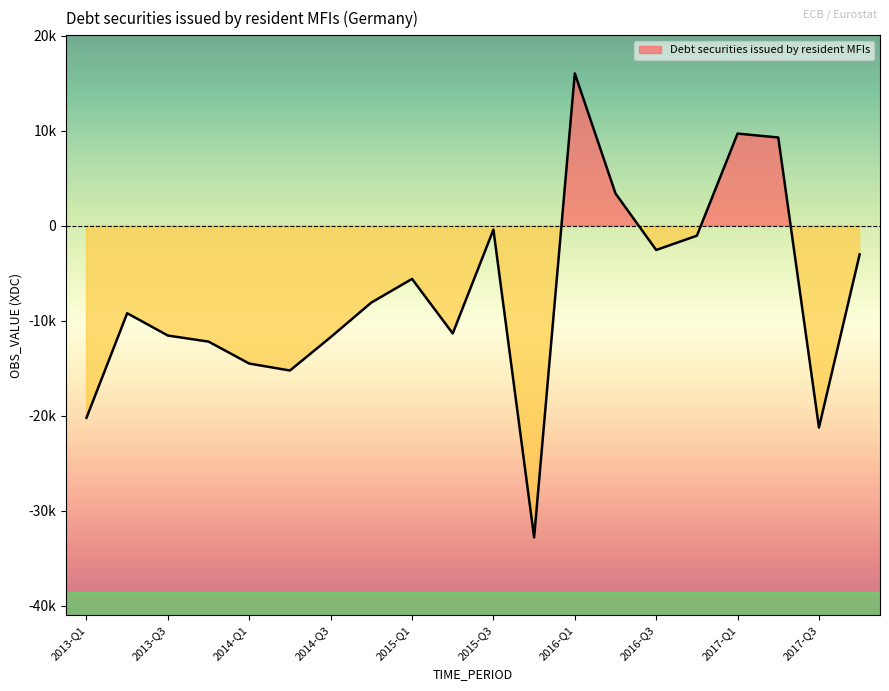

What is the difference between the second highest and second lowest values?

30952